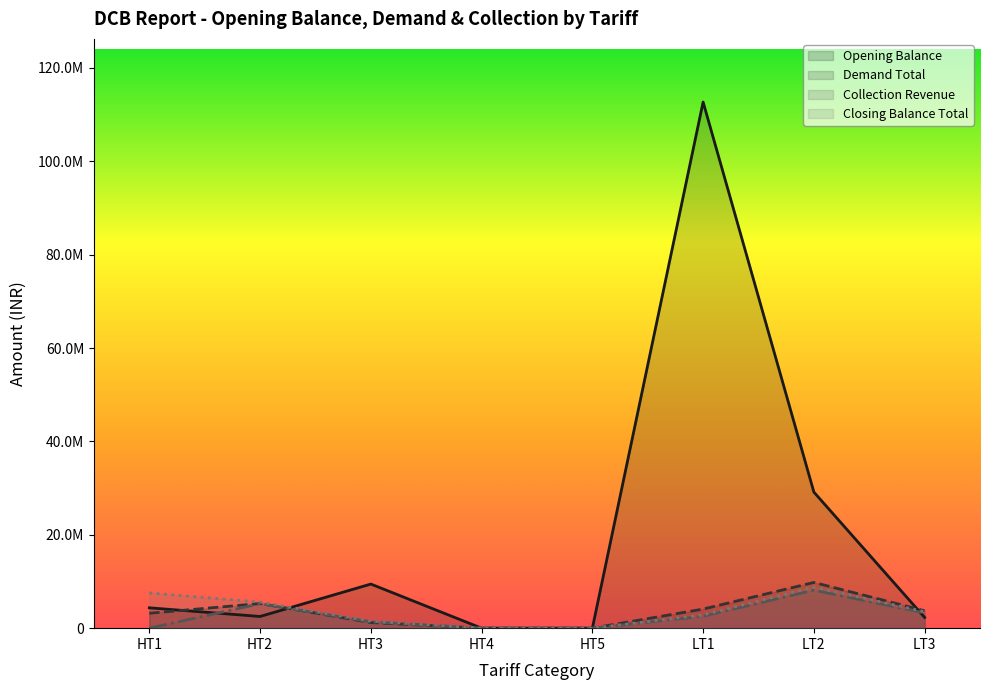

True or false: Collection Revenue and Closing Balance Total intersect in this chart.

False